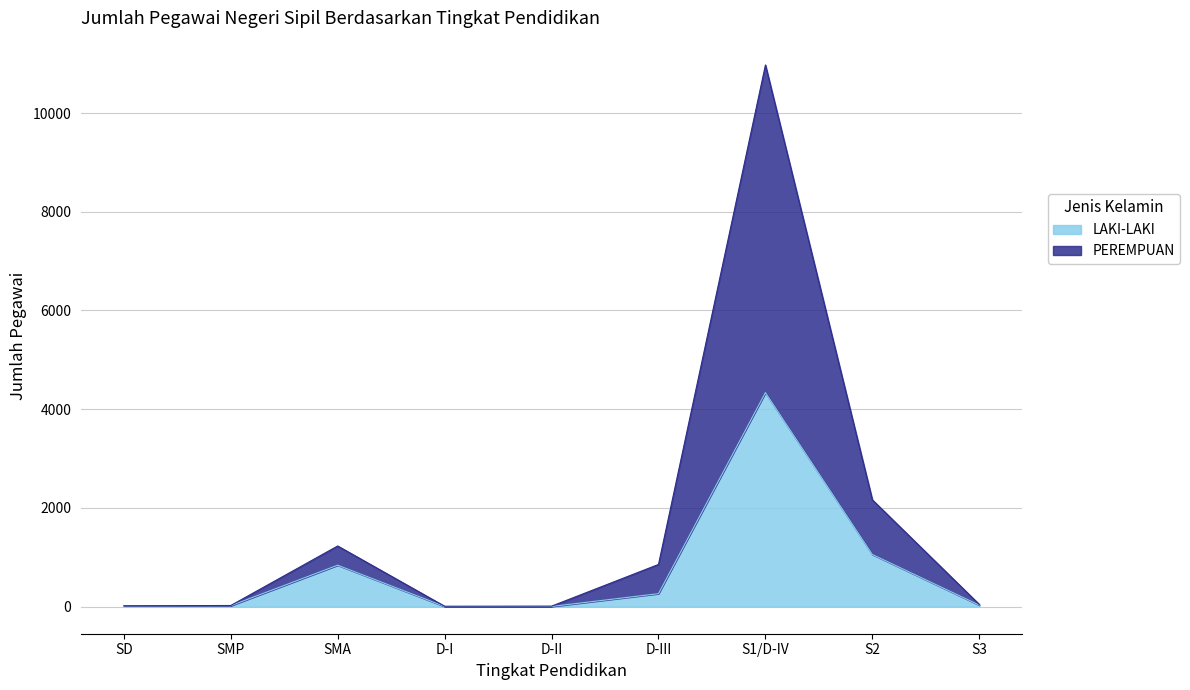

How many interior local peaks does the PEREMPUAN series have?

2